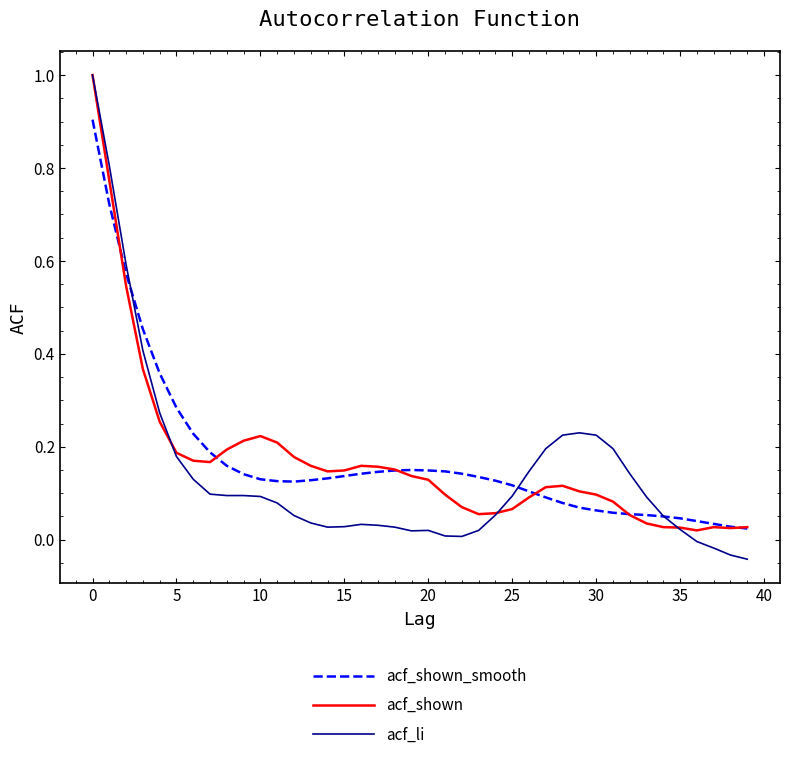

What is the highest value of the acf_li series?

1.0